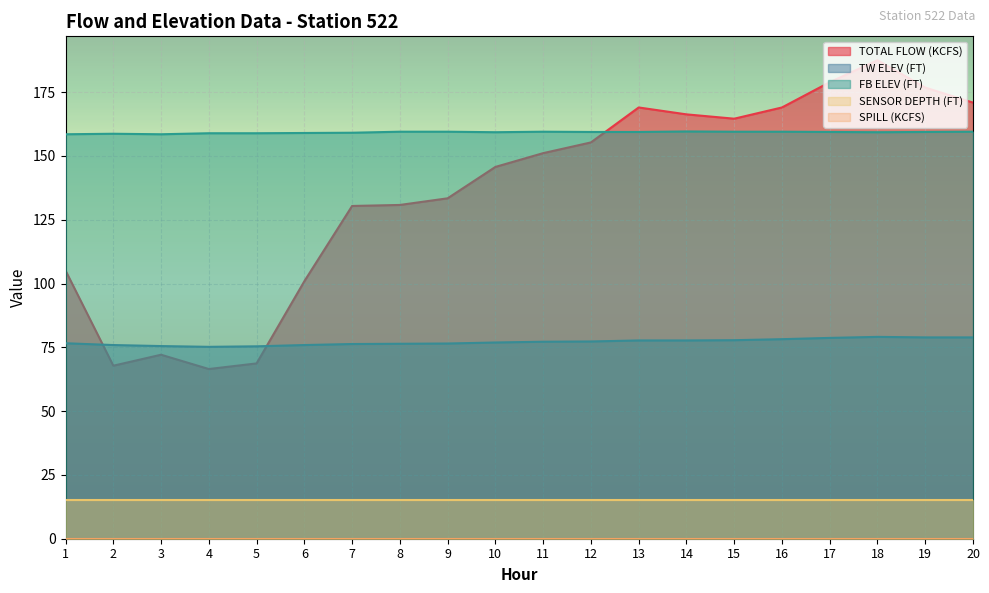

Which series has the largest total across all categories?

FB ELEV (FT)